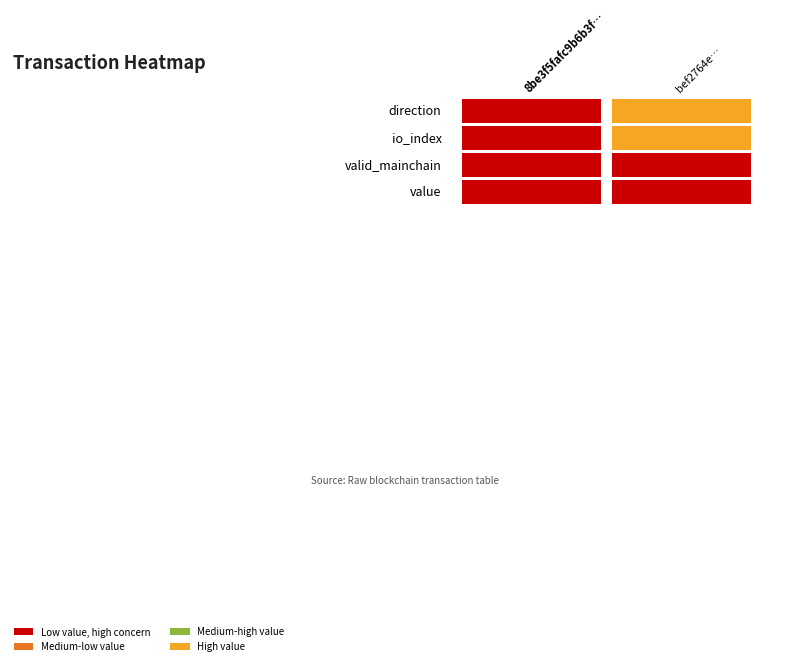

Is the value of 8be3f5fafc9b6b3f161464d9e0fe53b02442552 at value greater than the value of bef2764ebbcb189376a5c42f0e4ab99adcf32da at direction?

No